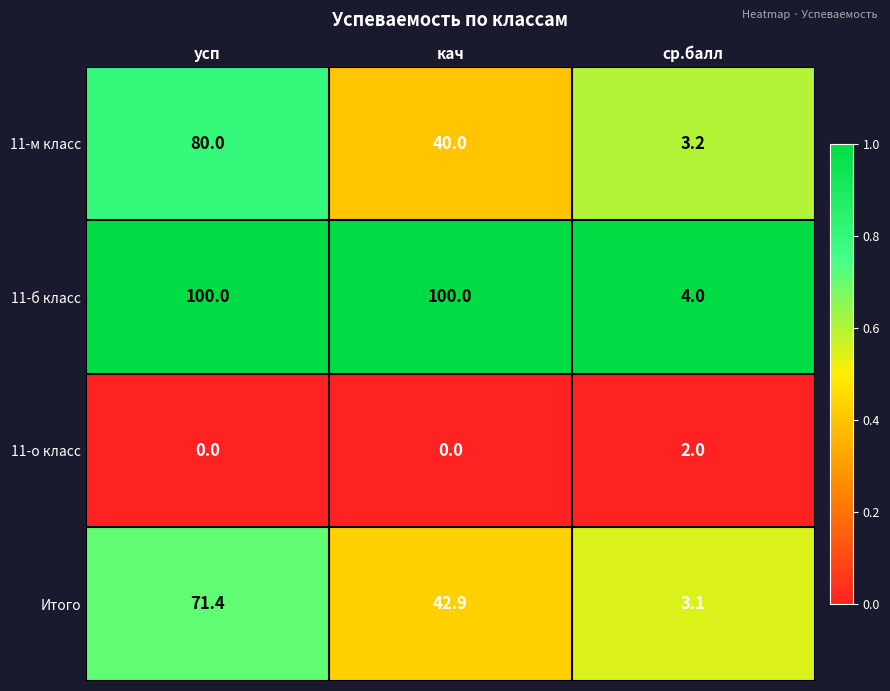

How many data points does each series have?

3